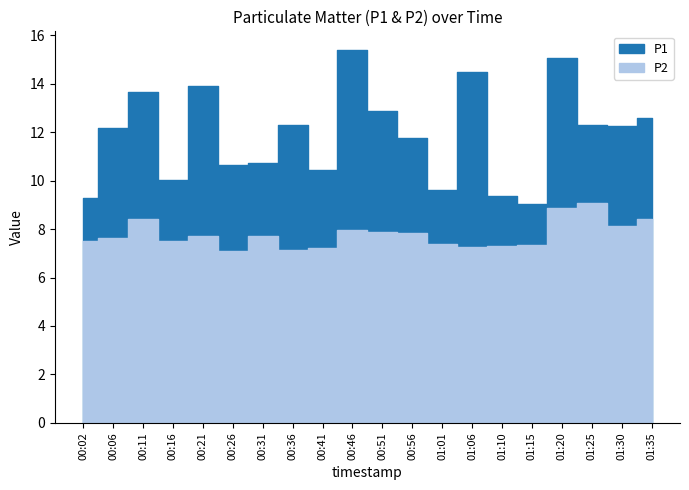

Reading left to right, what are all the values shown in this chart?

P1: 9.3	12.2	13.7	10.0	13.9	10.6	10.8	12.3	10.4	15.4	12.9	11.8	9.6	14.5	9.3	9.0	15.1	12.3	12.3	12.6
P2: 7.5	7.6	8.4	7.5	7.7	7.1	7.7	7.1	7.2	8.0	7.9	7.8	7.4	7.2	7.3	7.3	8.9	9.1	8.1	8.4